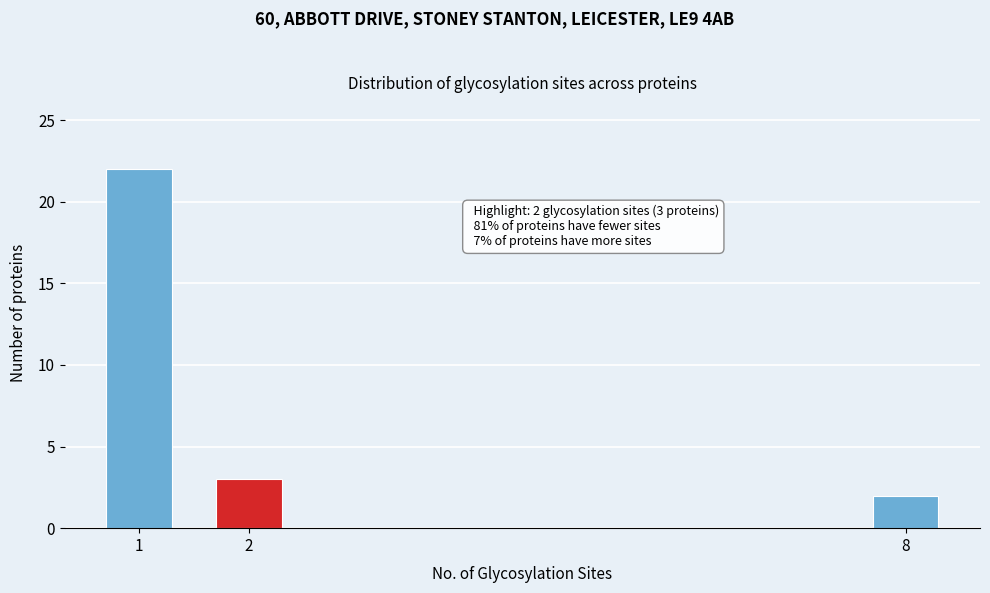

Reading right to left, transcribe all the data shown in this chart.

8=2	2=3	1=22